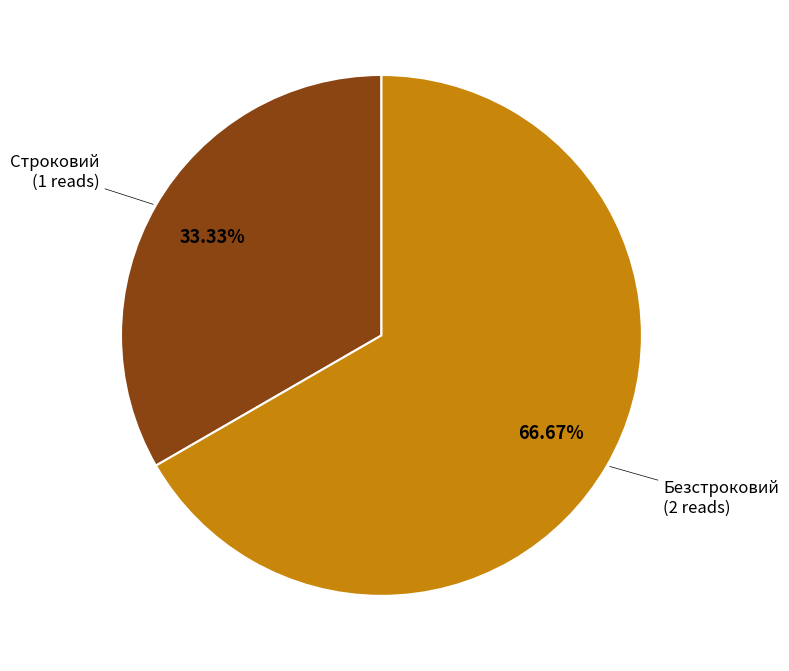

To the nearest percent, what is the difference between the largest and smallest slice percentages?

33%